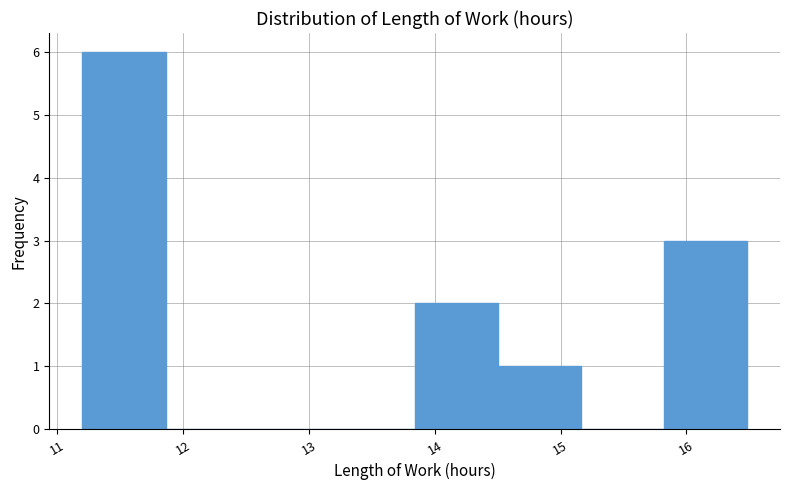

How tall is the bar that spans 13.84 to 14.50 on the x-axis? Neither the bar edges nor the heights are printed on the chart, so give them approximately, as read against the axes.

2